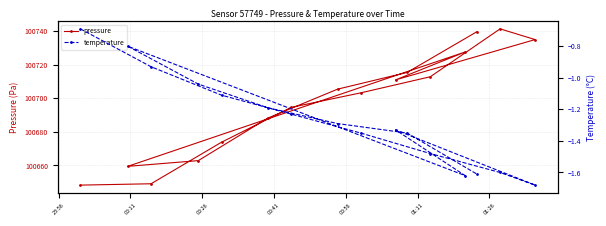

In pressure, how many points are higher than both neighbors (excluding endpoints)?

2